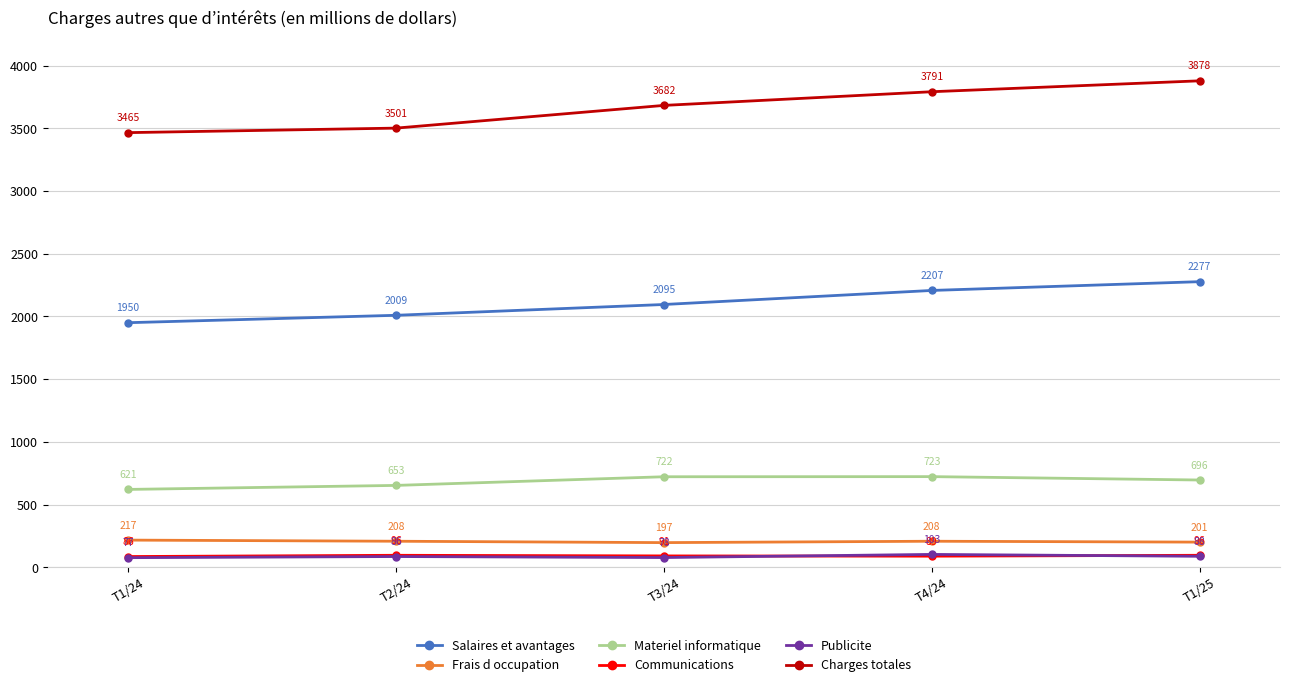

Count the Salaires et avantages values in the range 2009 to 2207.

3